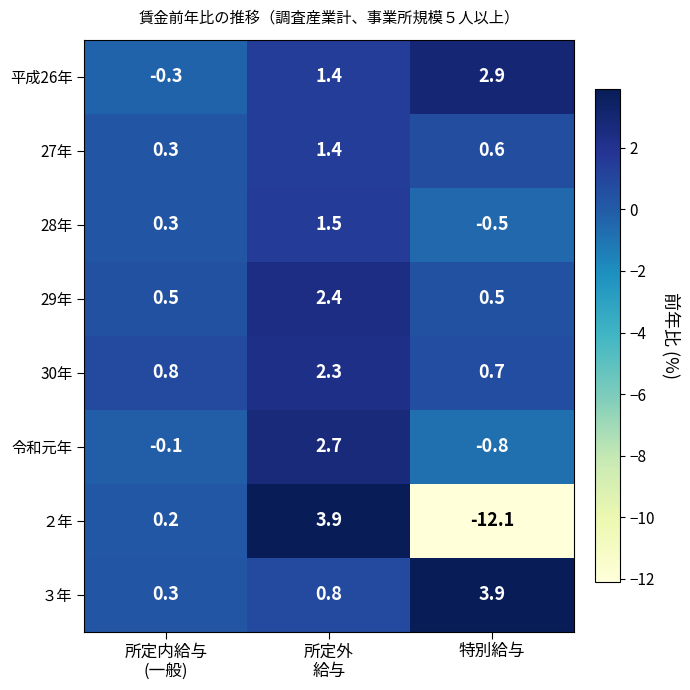

What is the greatest value displayed?

3.9